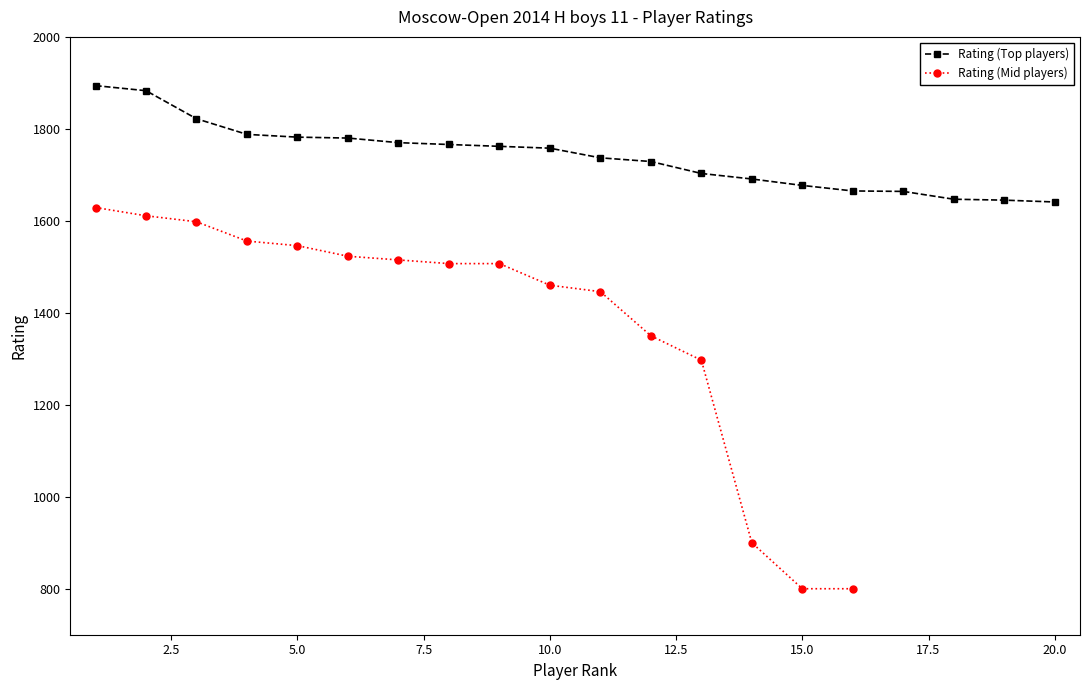

Reading right to left, extract all data points from this chart.

1641	1645	1647	1664	1665	1677	1691	1703	1729	1737	1758	1762	1766	1770	1780	1782	1788	1822	1883	1894